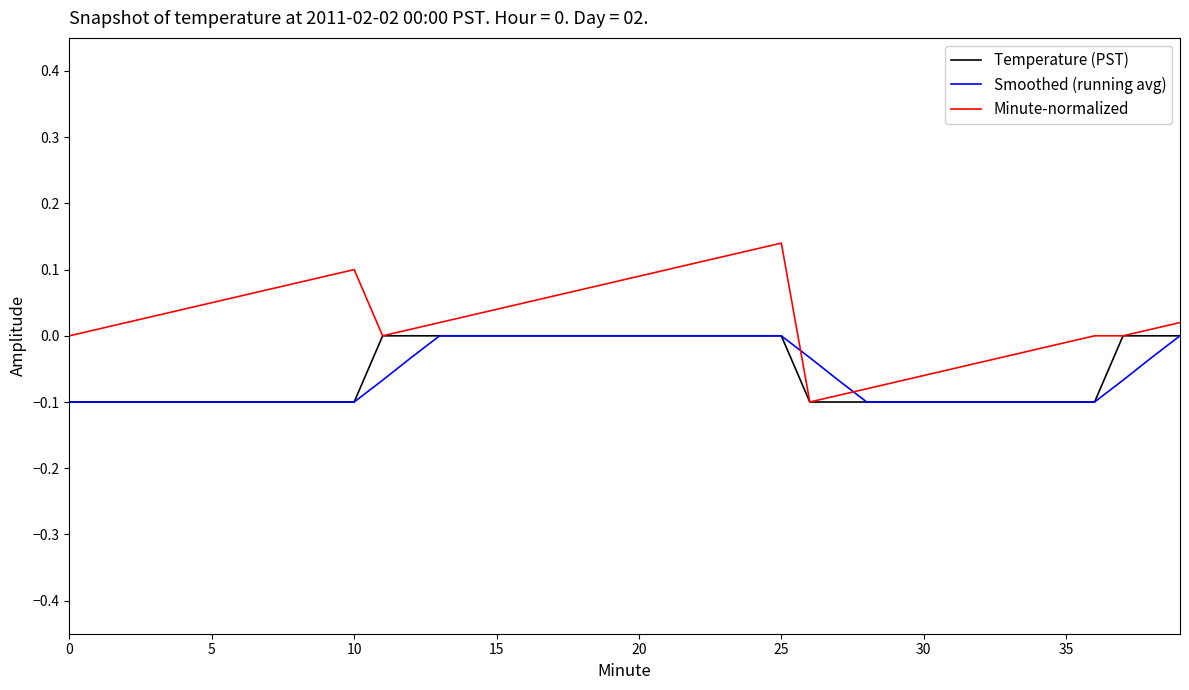

What are all the series names shown in the legend?

Temperature (PST), Smoothed (running avg), Minute-normalized